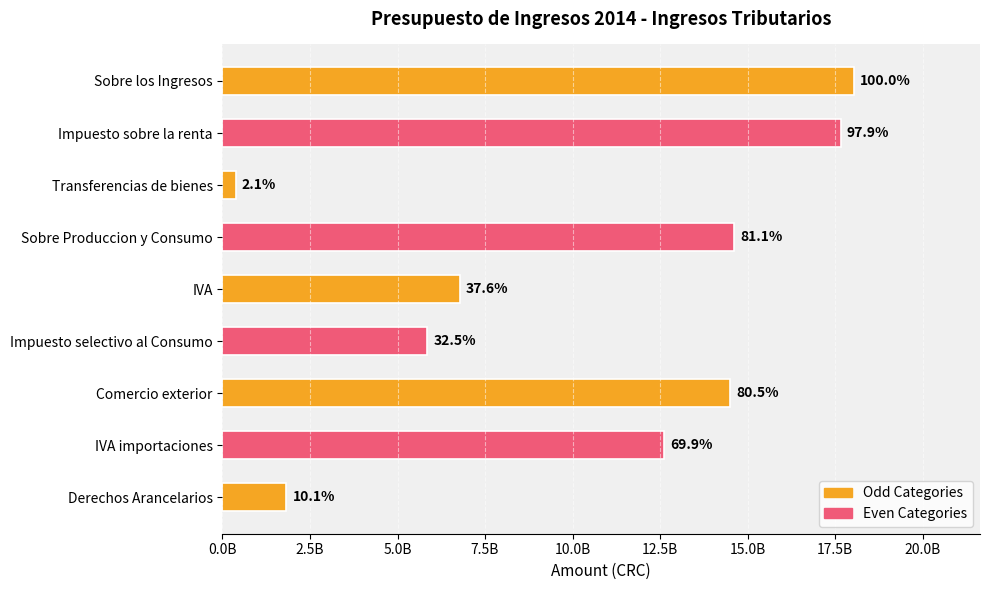

Are the bars horizontal?

Yes